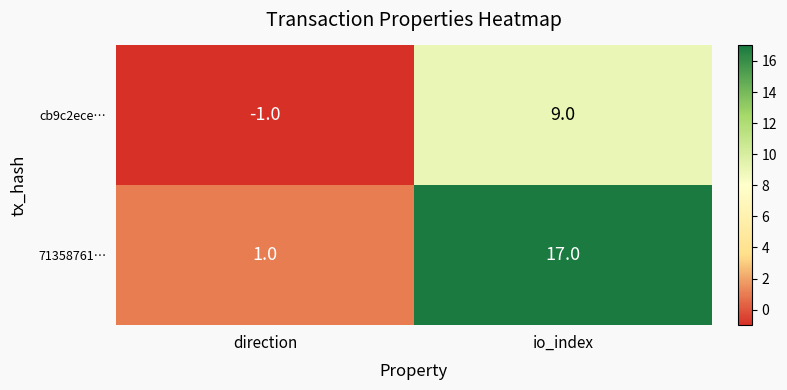

What is the total value across all series at io_index?

26